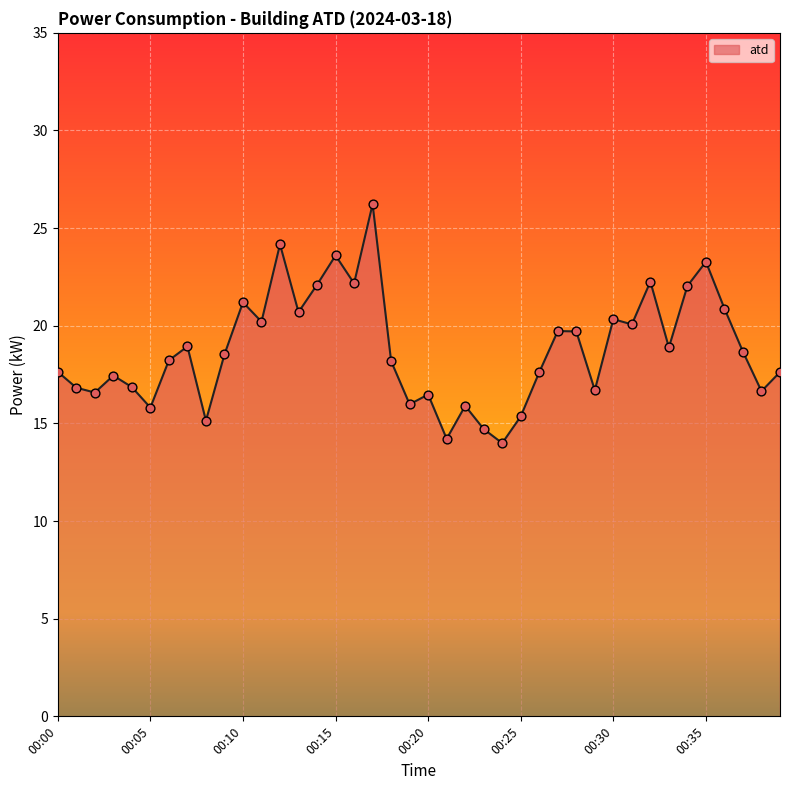

What is the minimum value shown in the chart?

14.0